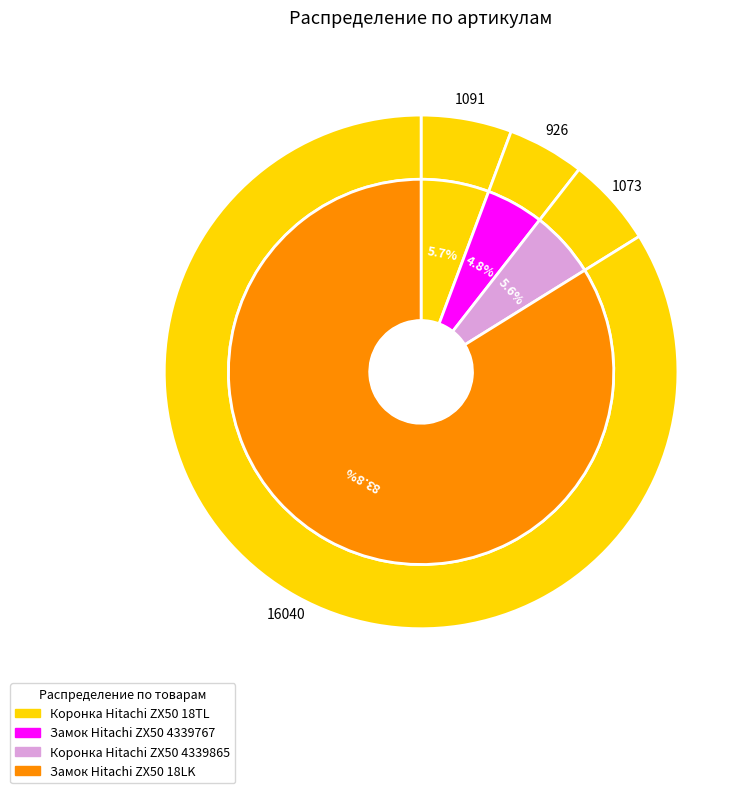

Which slice is the smallest?

Замок Hitachi ZX50 4339767